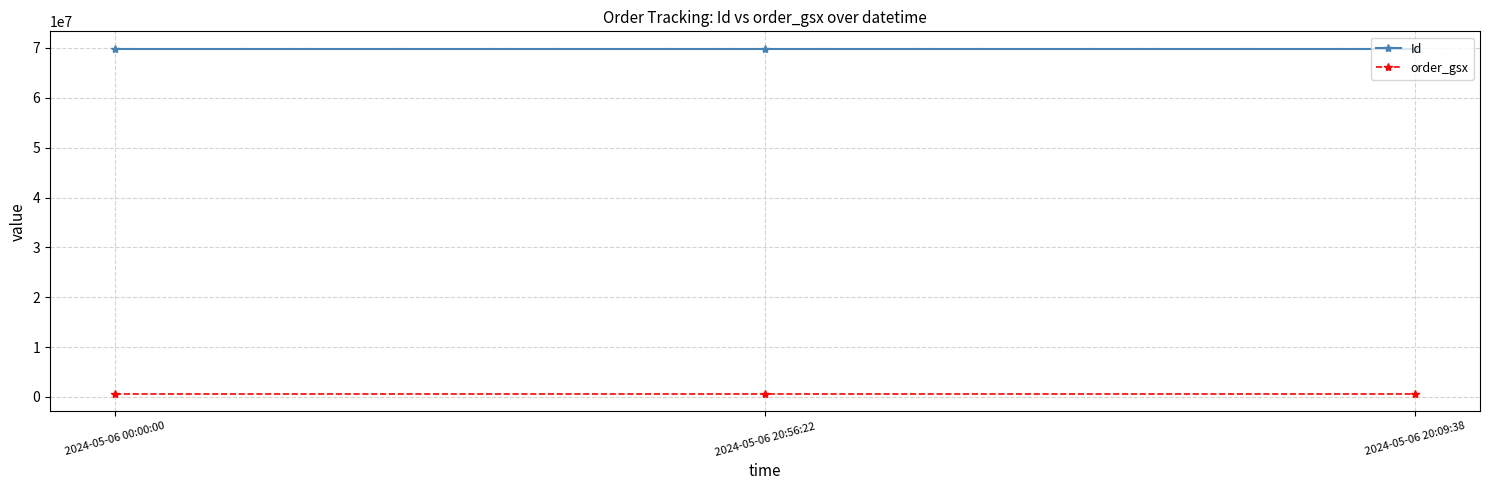

How many lines are shown in the chart?

2